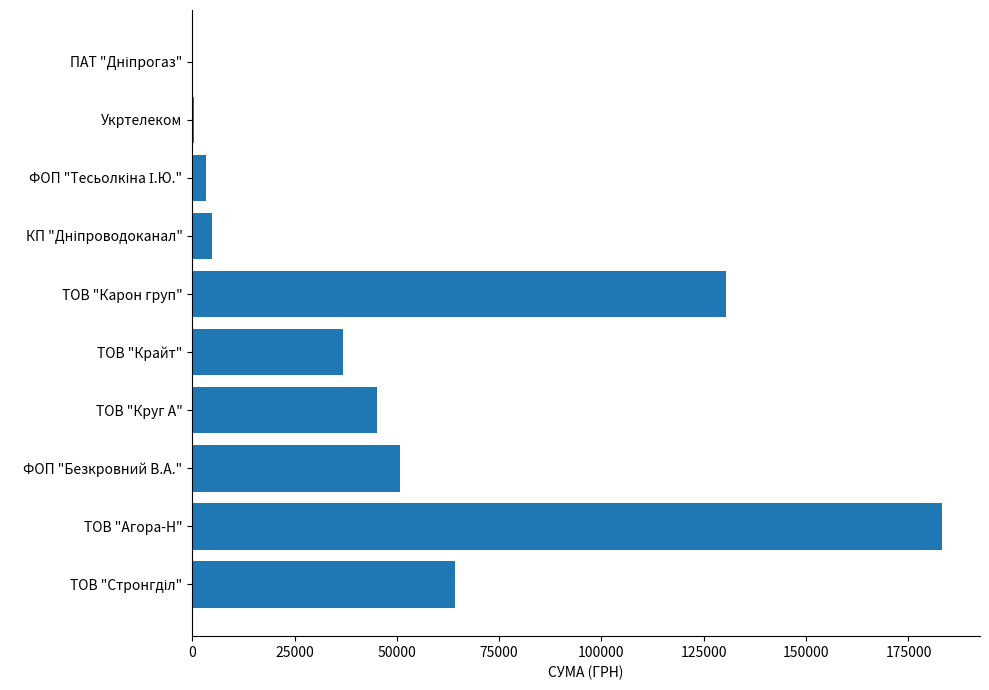

Are the bars horizontal?

Yes